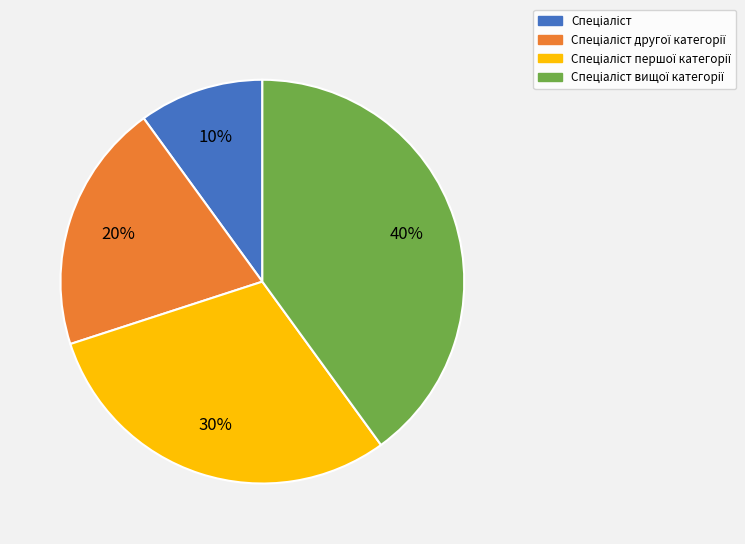

Is there any slice that represents more than half of the pie?

No